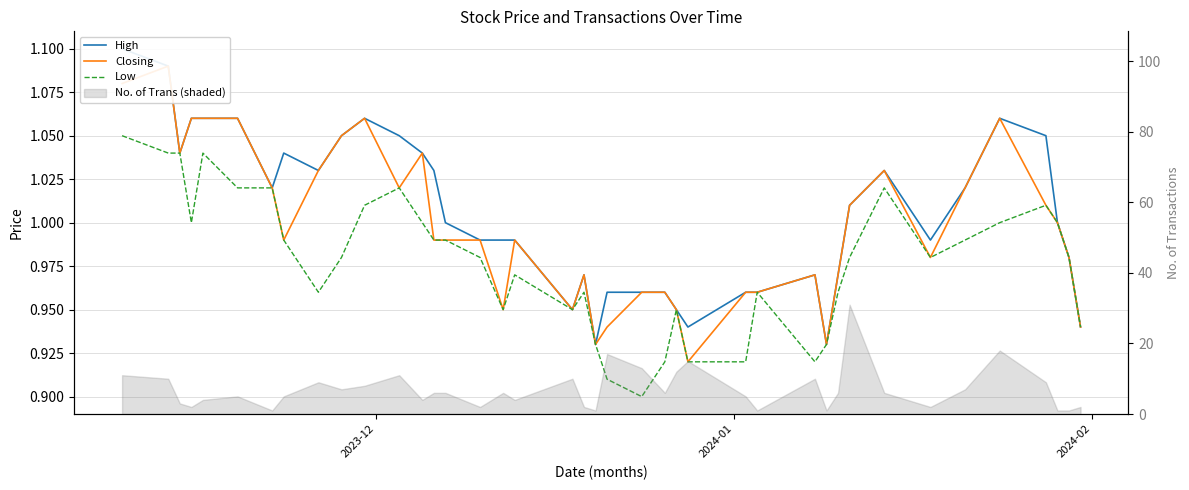

True or false: High has more than 2 points higher than both neighbors.

True